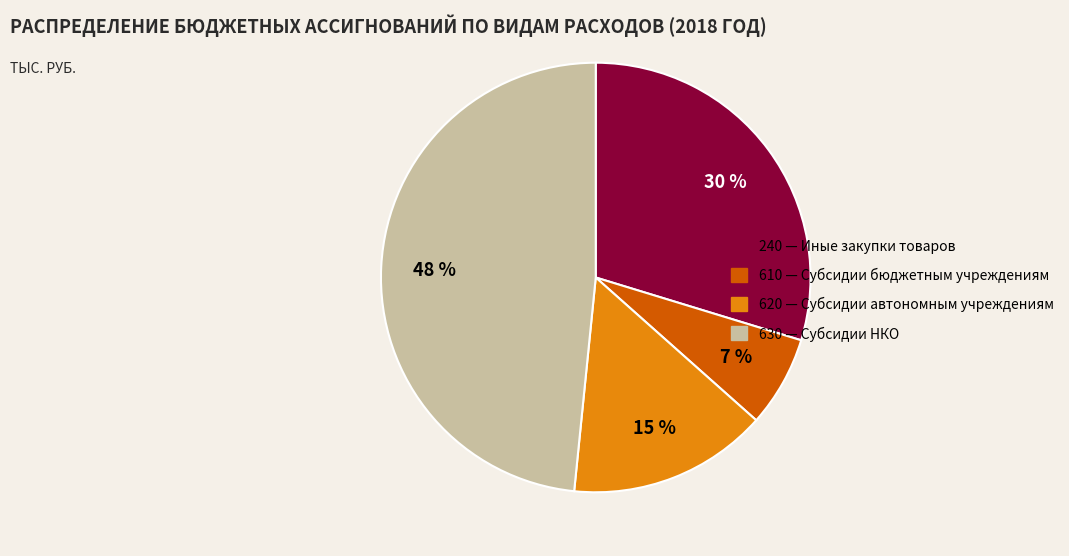

Which has a higher value, 610 — Субсидии бюджетным учреждениям or 240 — Иные закупки товаров?

240 — Иные закупки товаров